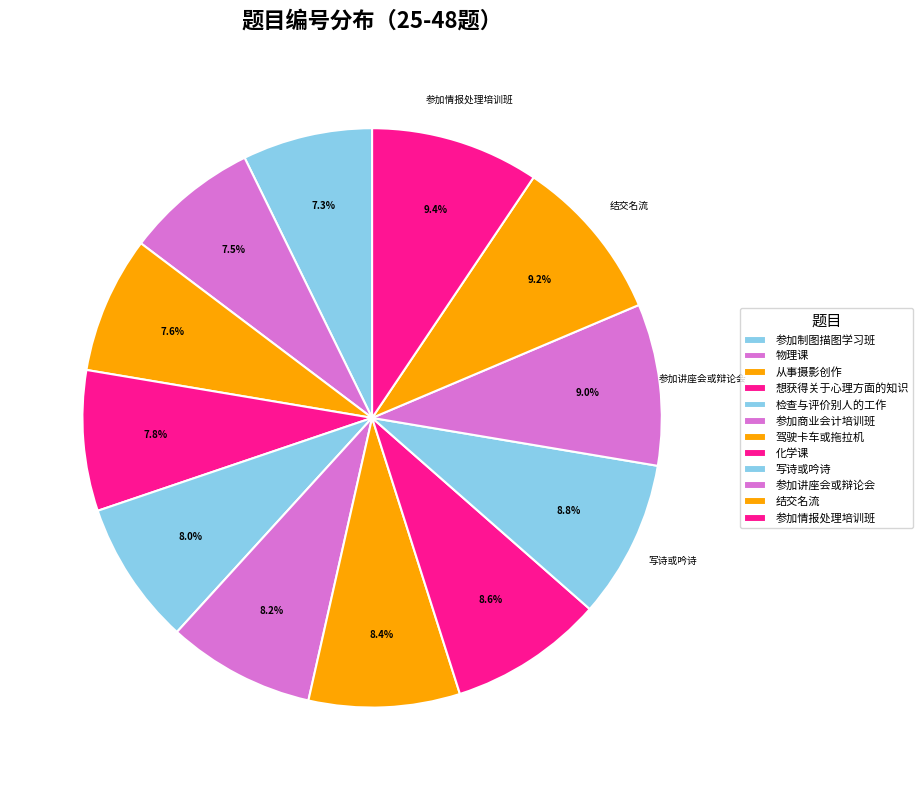

To the nearest percent, what percentage of the pie is 参加讲座会或辩论会?

9%